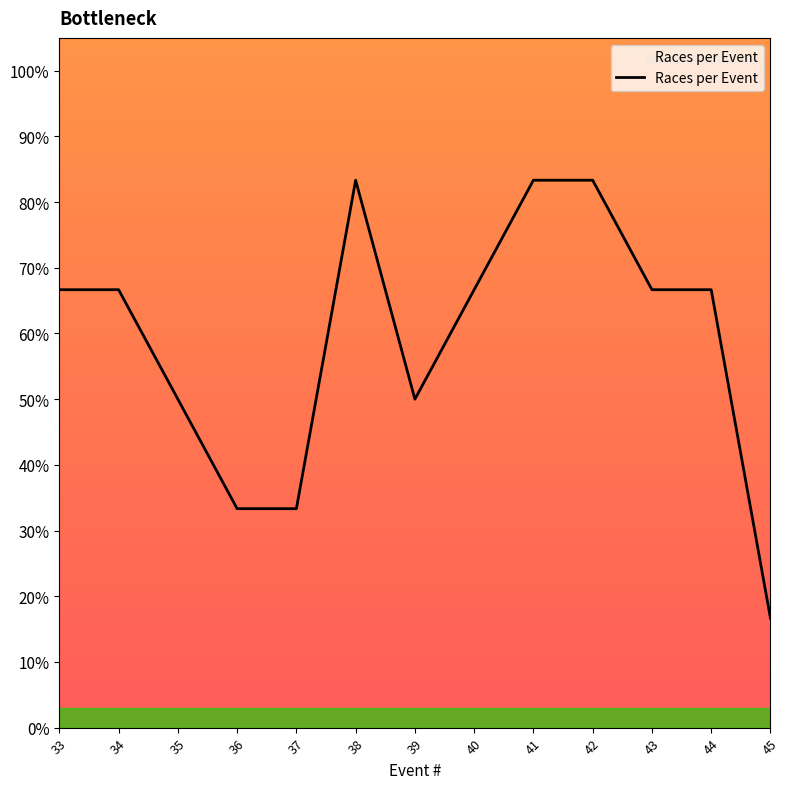

What is the difference between the values at 37 and 43?

0.3